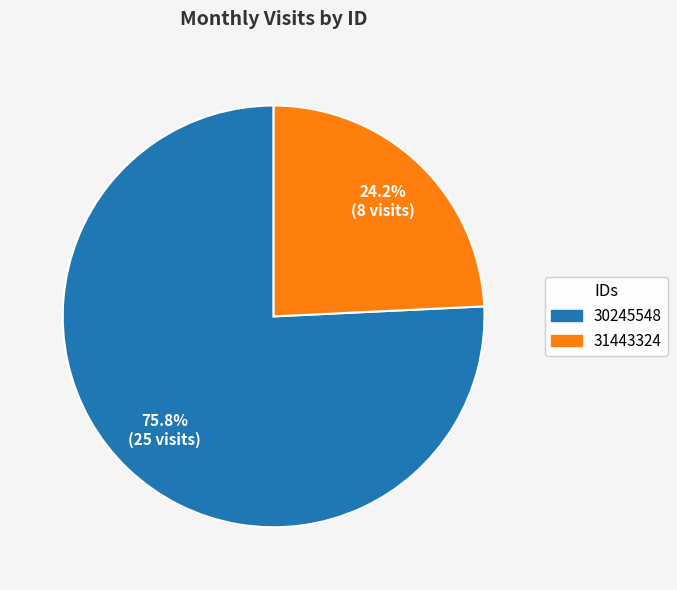

Rank the categories by value from lowest to highest.

31443324, 30245548